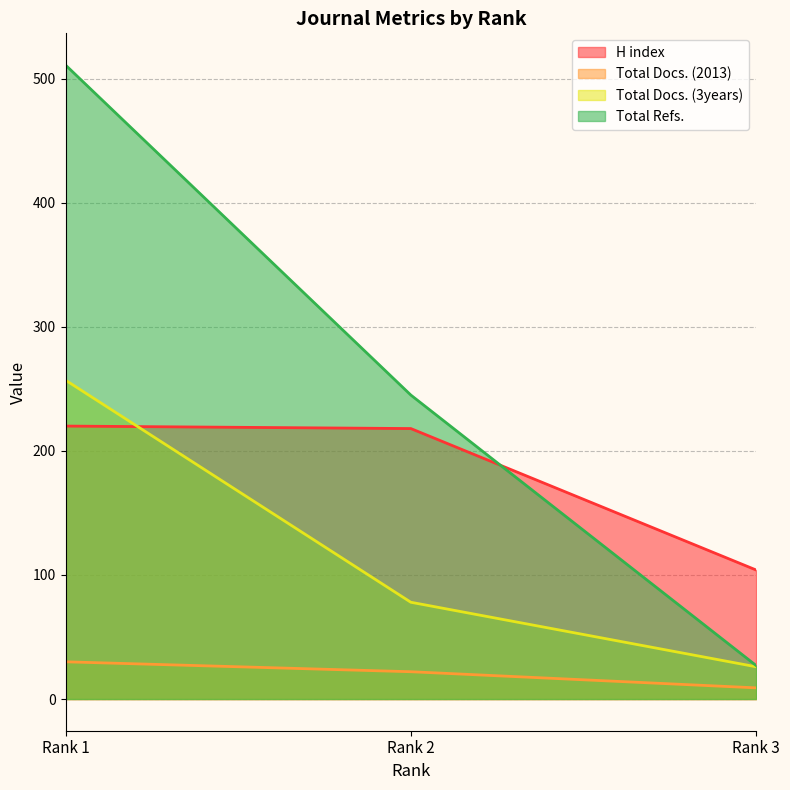

Reading left to right, transcribe all the data shown in this chart.

H index: 220	218	104
Total Docs. (2013): 30	22	9
Total Docs. (3years): 257	78	26
Total Refs.: 511	245	27